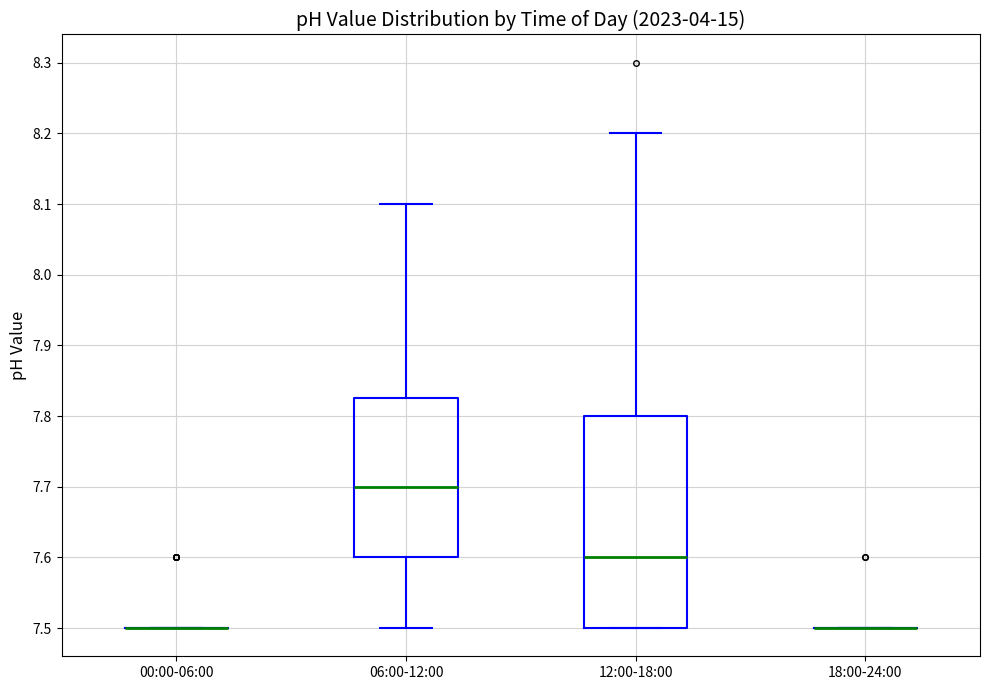

Comparing the boxes themselves (not the whiskers), which one is the tallest?

12:00-18:00